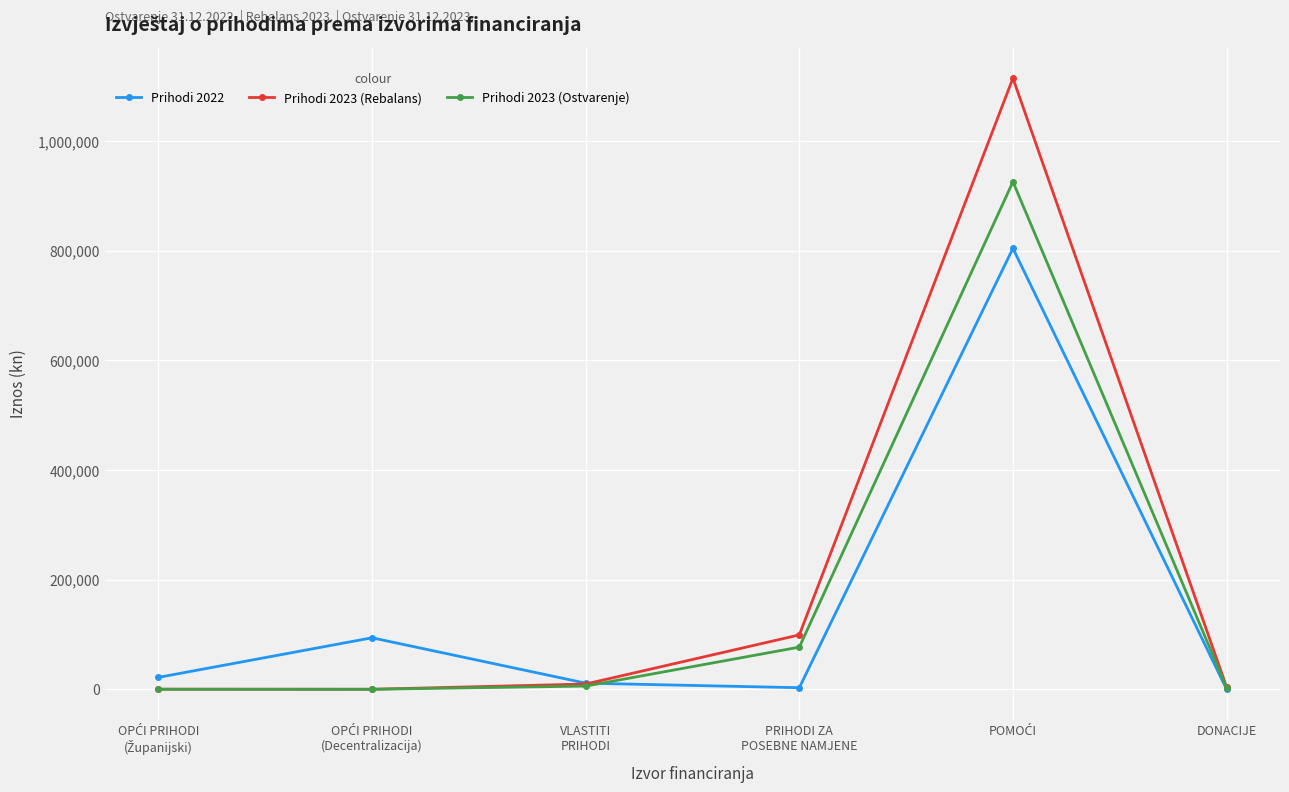

What is the average value of the Prihodi 2023 (Rebalans) series?

204645.0